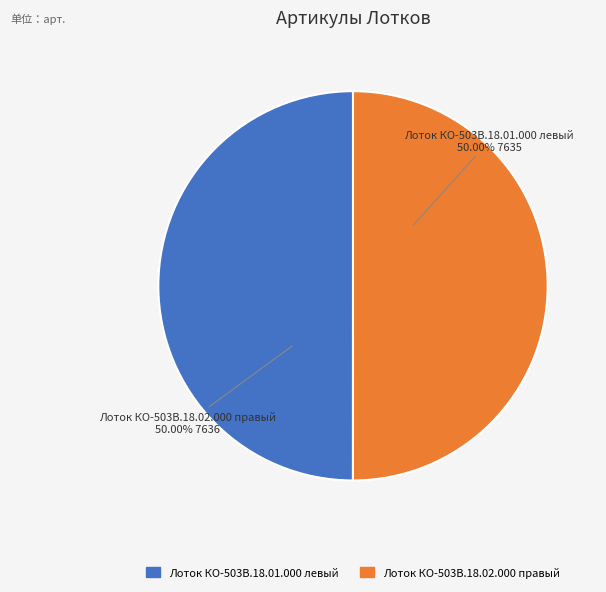

To the nearest percent, what percentage of the pie is Лоток КО-503В.18.02.000 правый?

50%